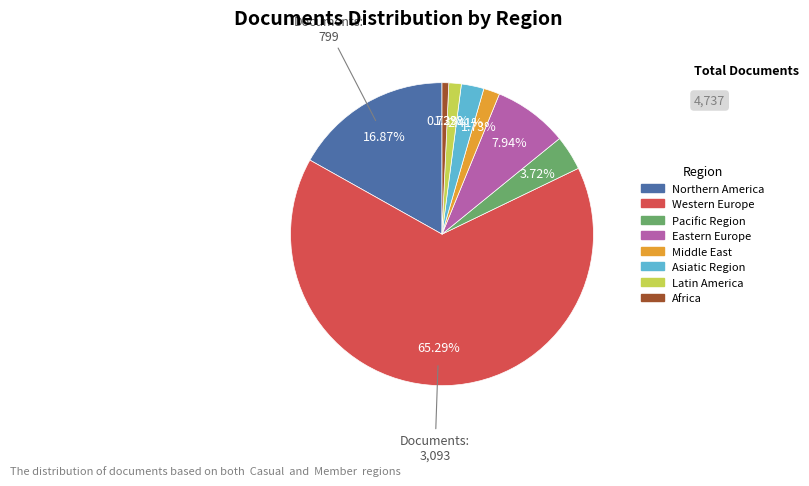

Combined, what portion of the pie is Asiatic Region and Eastern Europe?

10.3%